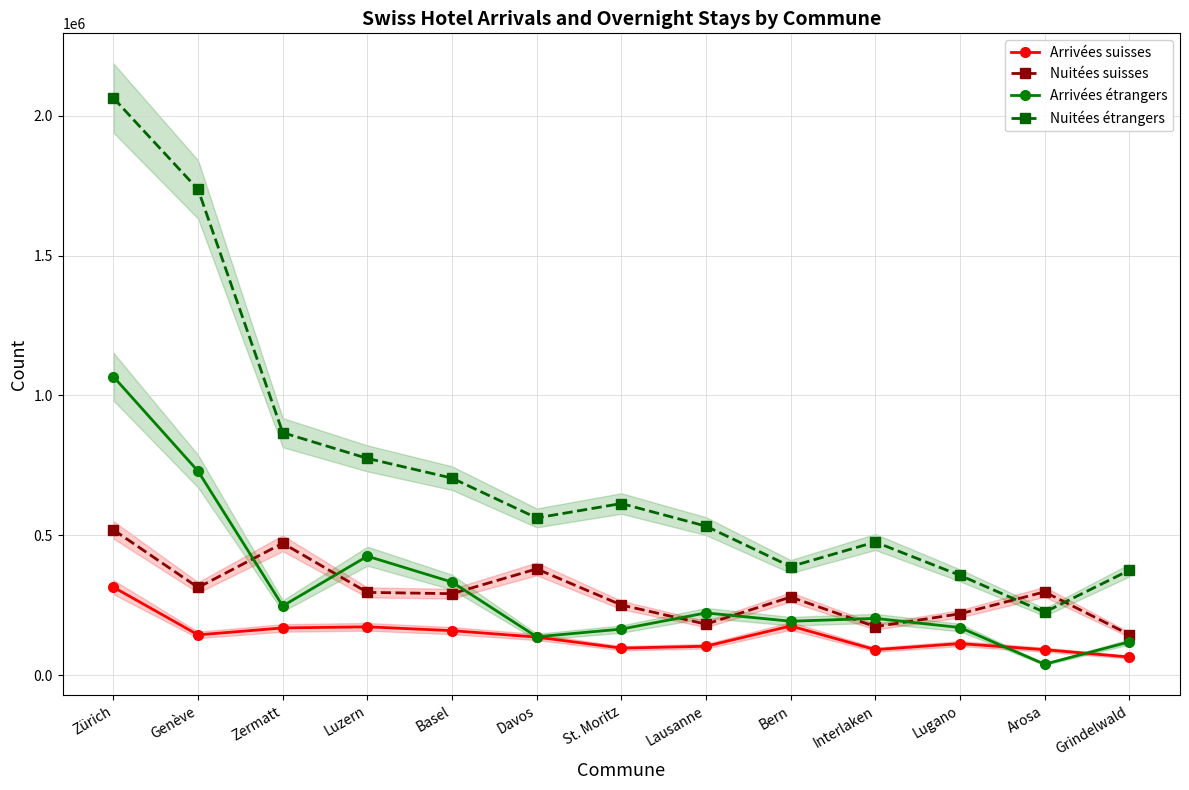

True or false: Nuitées étrangers and Nuitées suisses cross at least once.

True